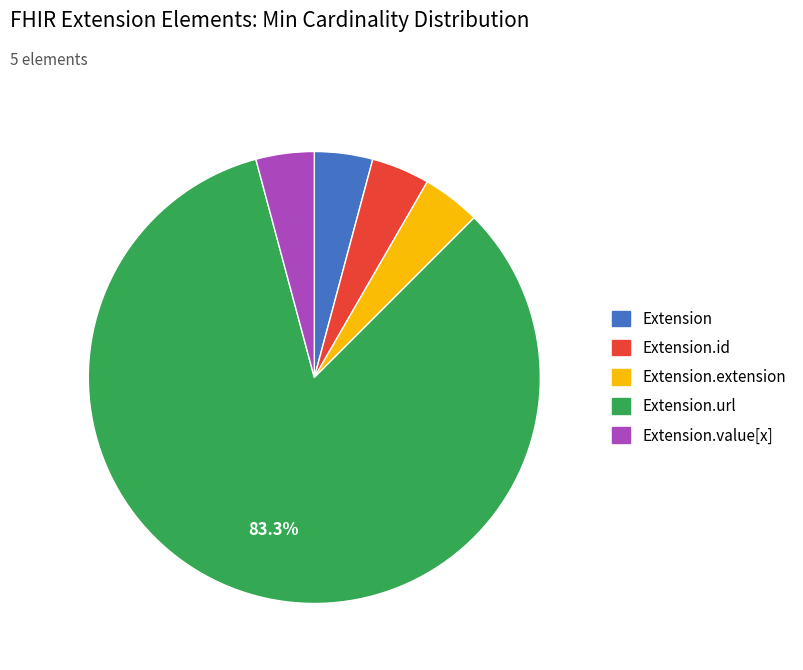

What is the largest slice in the pie chart?

Extension.url